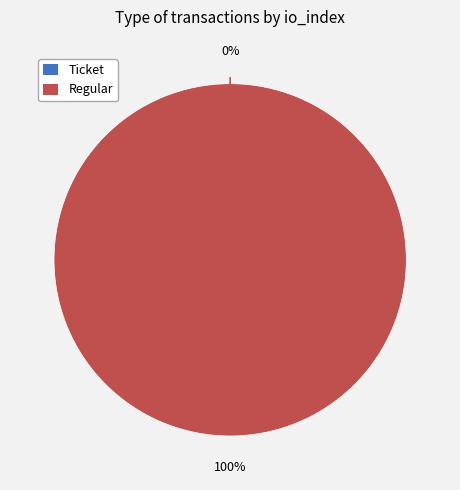

Is it true that Ticket is 0% of the pie?

True